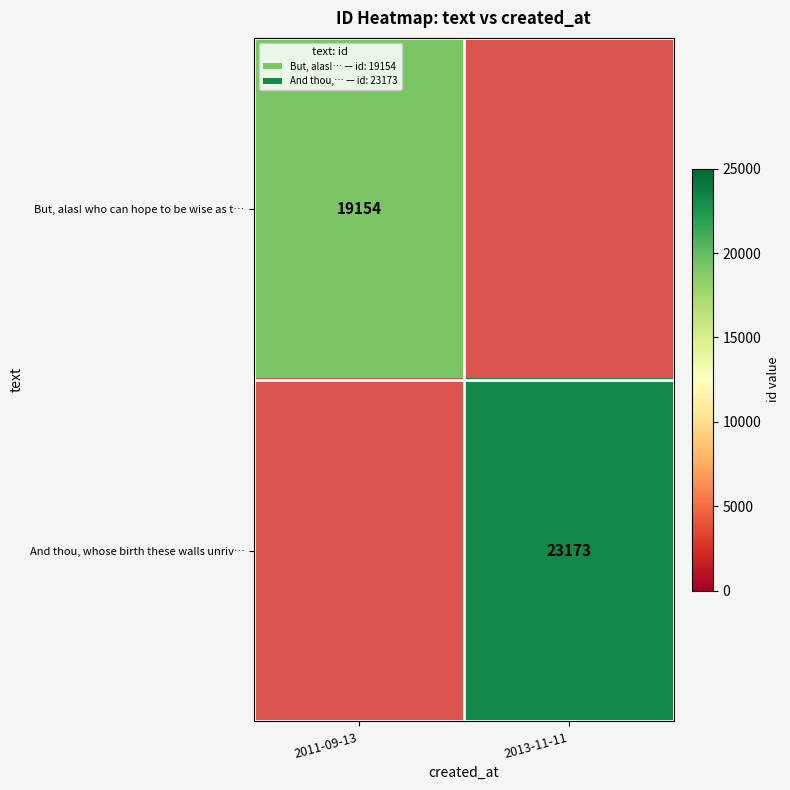

The And thou, whose birth these walls unriv… series shows 38441.2 at 2013-11-11. True or false?

False